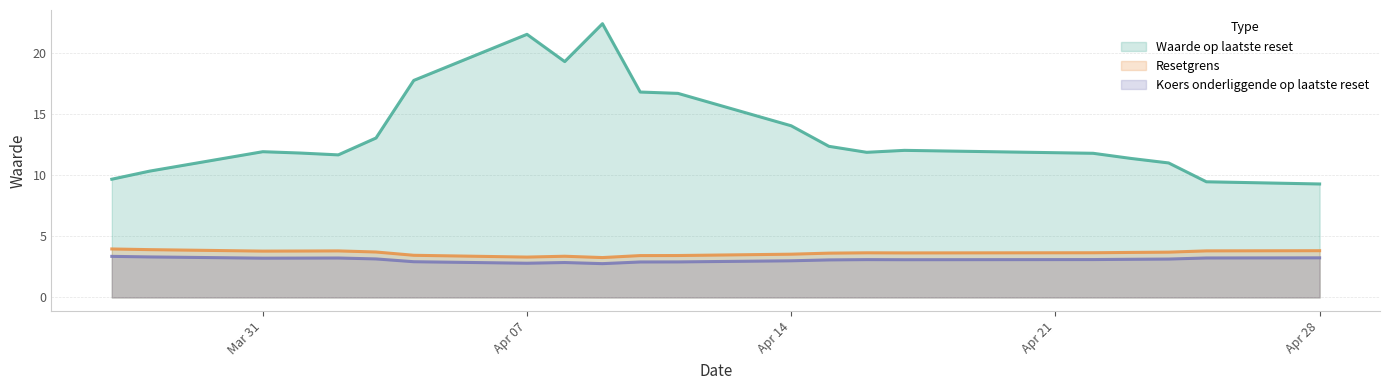

What is the sum of the Koers onderliggende op laatste reset values at 2025-04-08 and 2025-04-15?

5.9